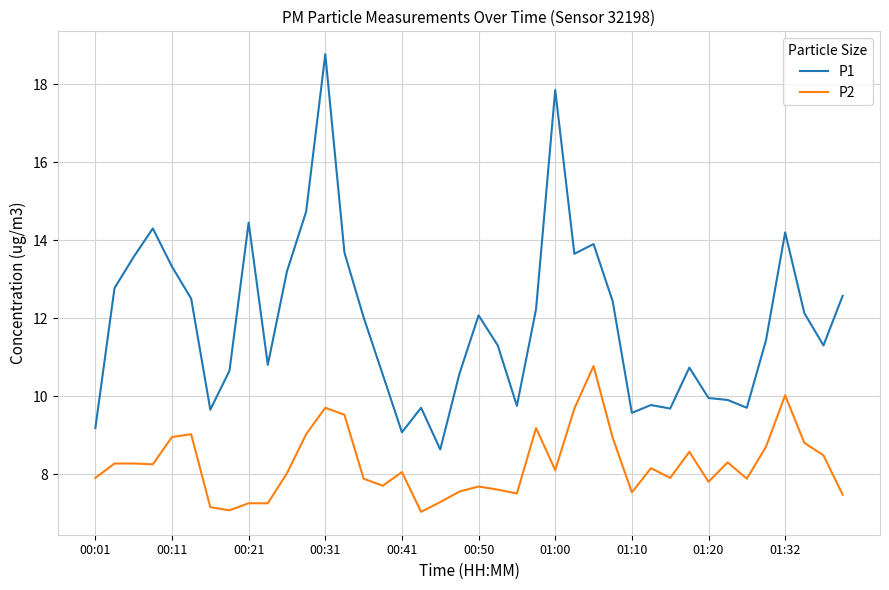

Which series has the largest total across all categories?

P1